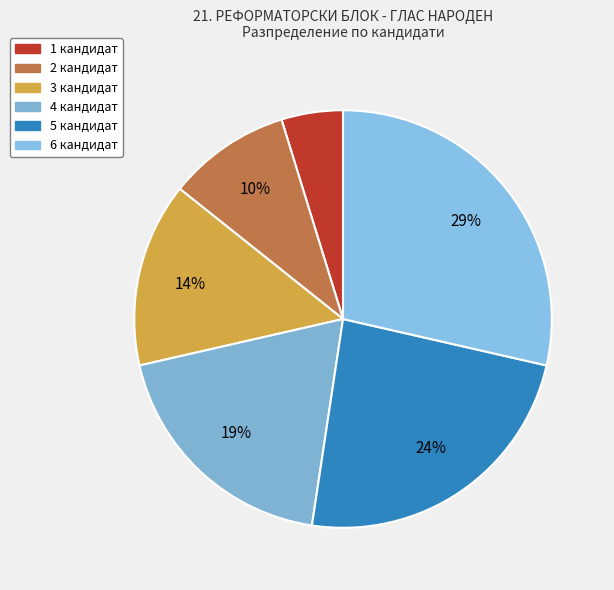

Rank the categories by value from highest to lowest.

6 кандидат, 5 кандидат, 4 кандидат, 3 кандидат, 2 кандидат, 1 кандидат